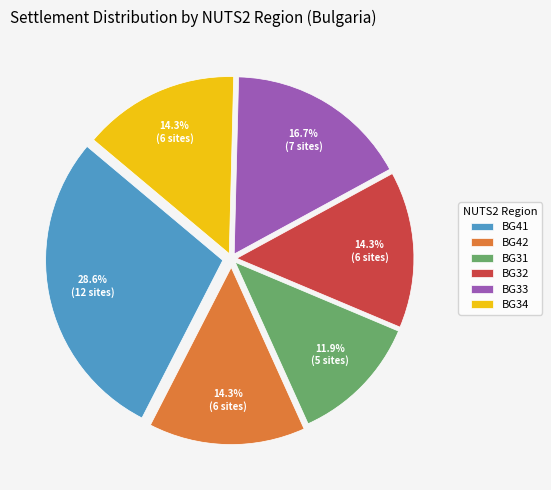

How many slices are in this pie chart?

6